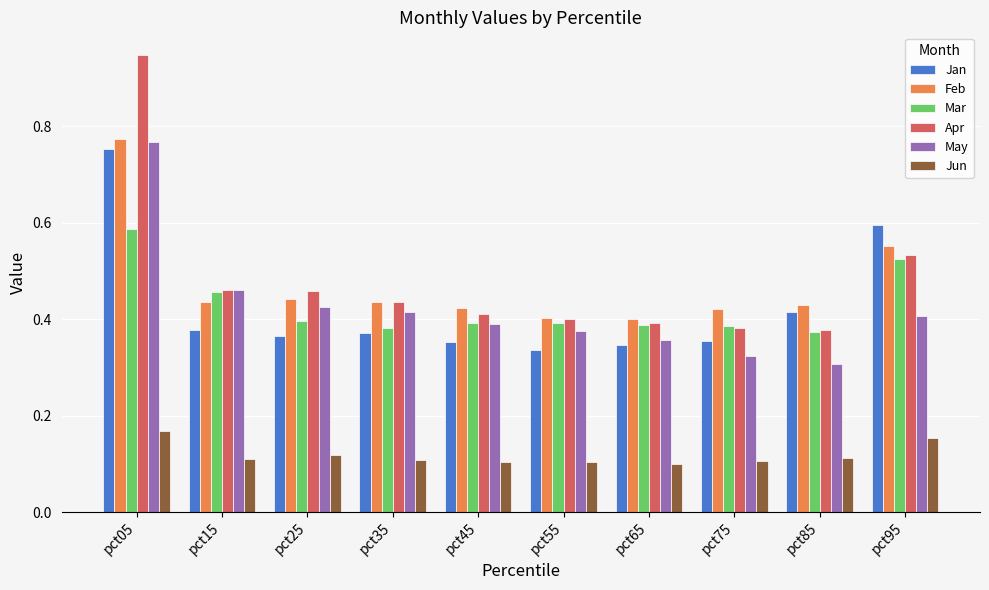

True or false: Apr has a value of 0.7 at pct55.

False